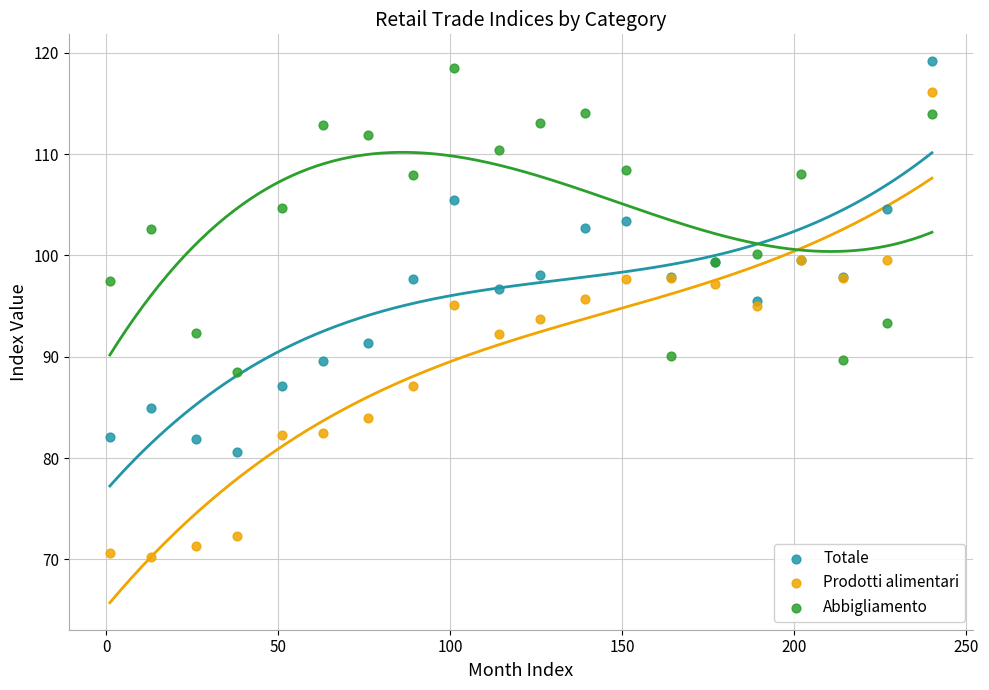

Which series contains the lowest Y value?

Prodotti alimentari